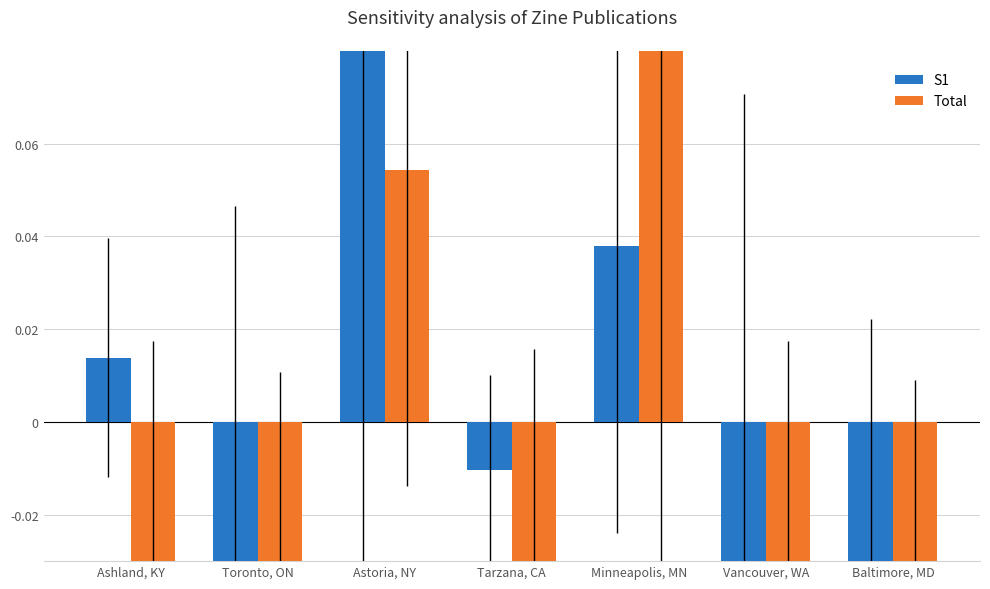

Which series changed the most between Ashland, KY and Minneapolis, MN?

Total